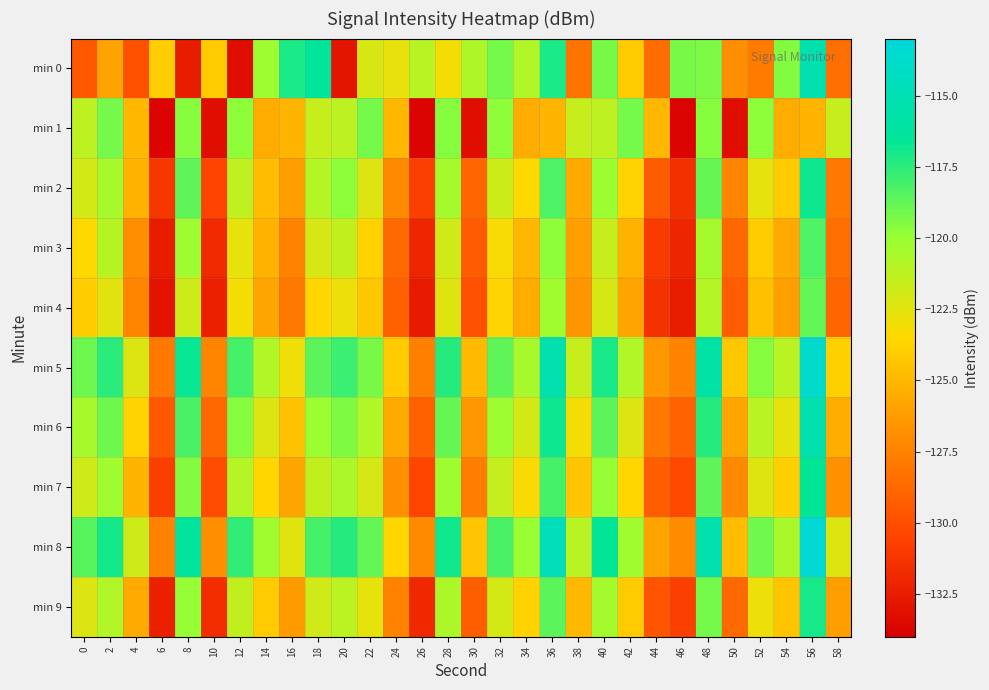

How many data points does each series have?

30